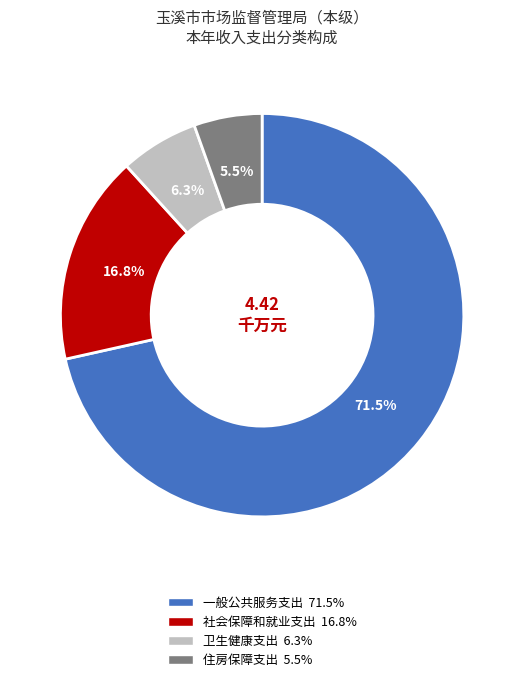

Combined, do 住房保障支出 and 一般公共服务支出 account for over 50%?

Yes